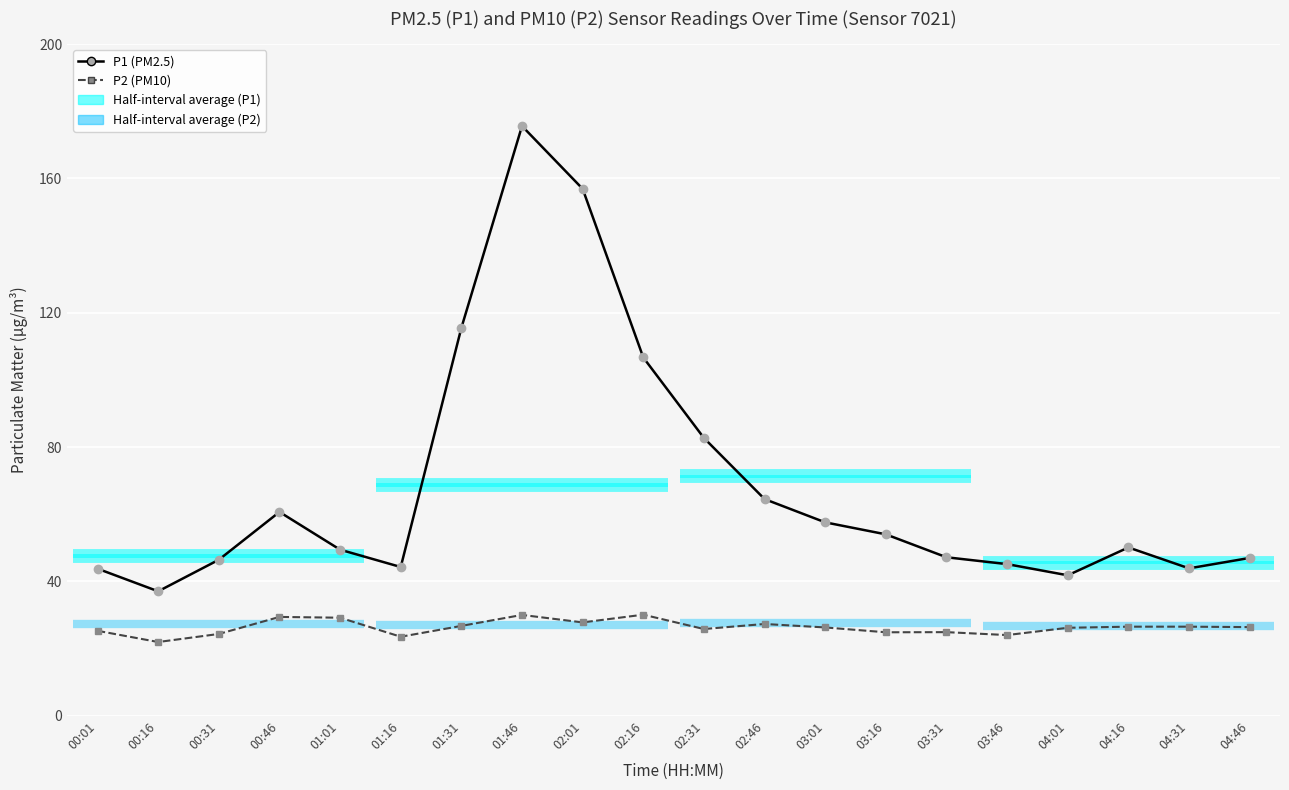

Is this an area chart (filled region under the line)?

No